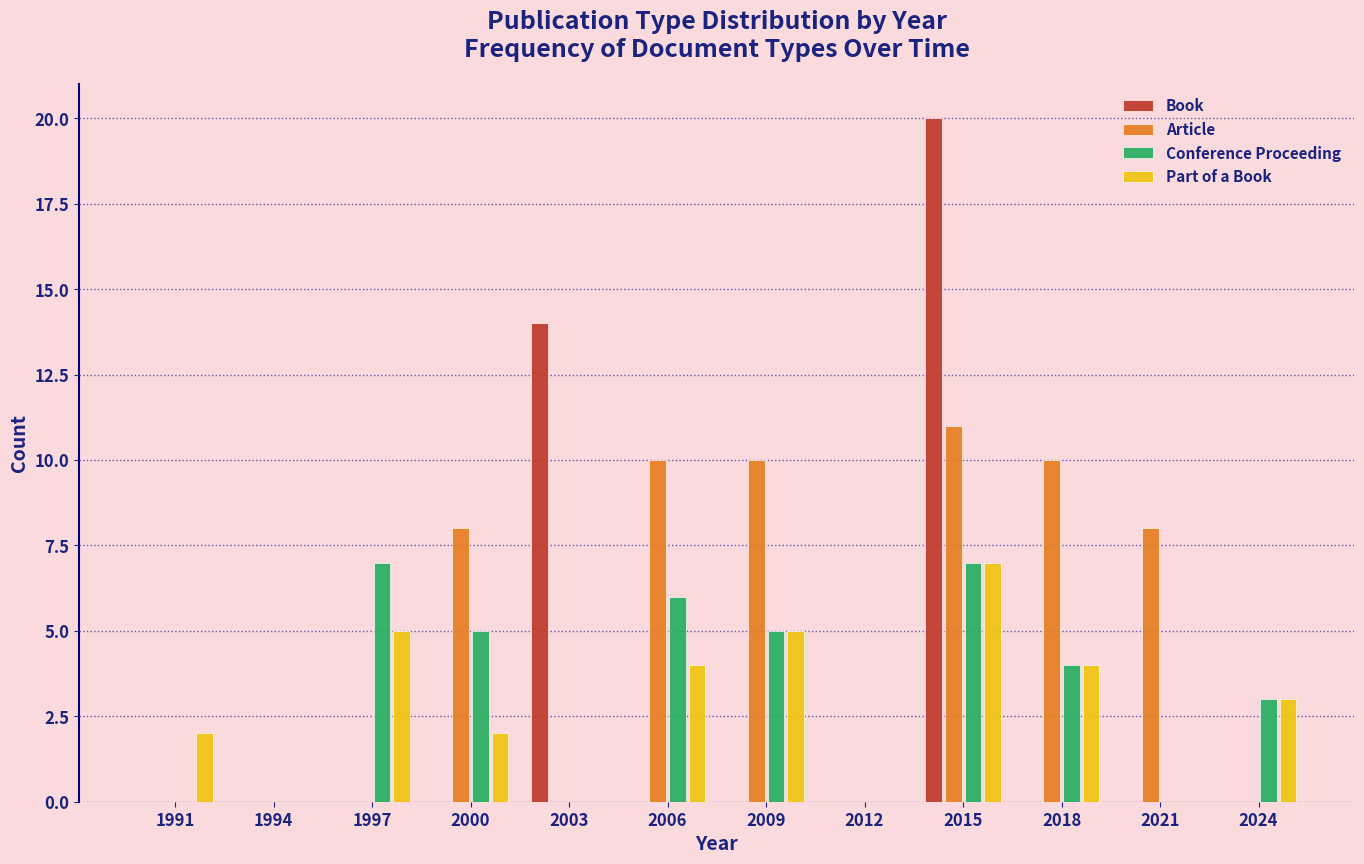

What value does the Conference Proceeding series have at 2018?

4